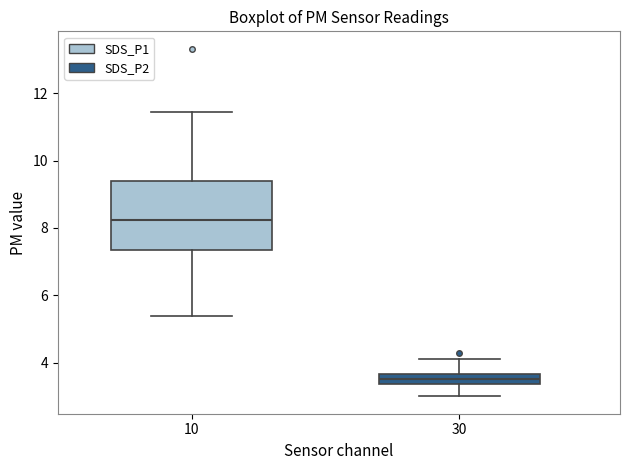

Which box's median line is the lowest?

30